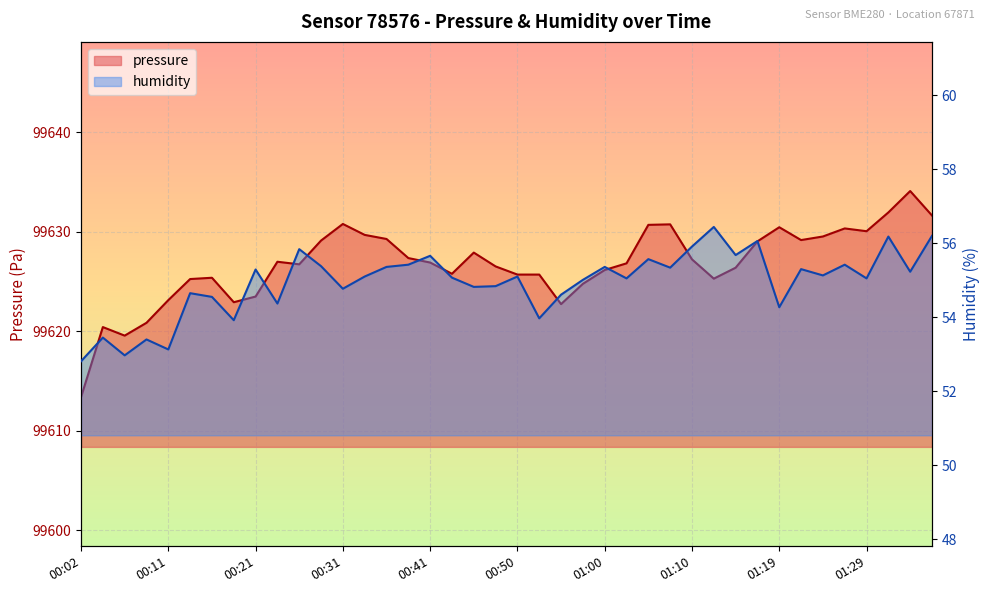

At which label does pressure first exceed 99626?

00:24